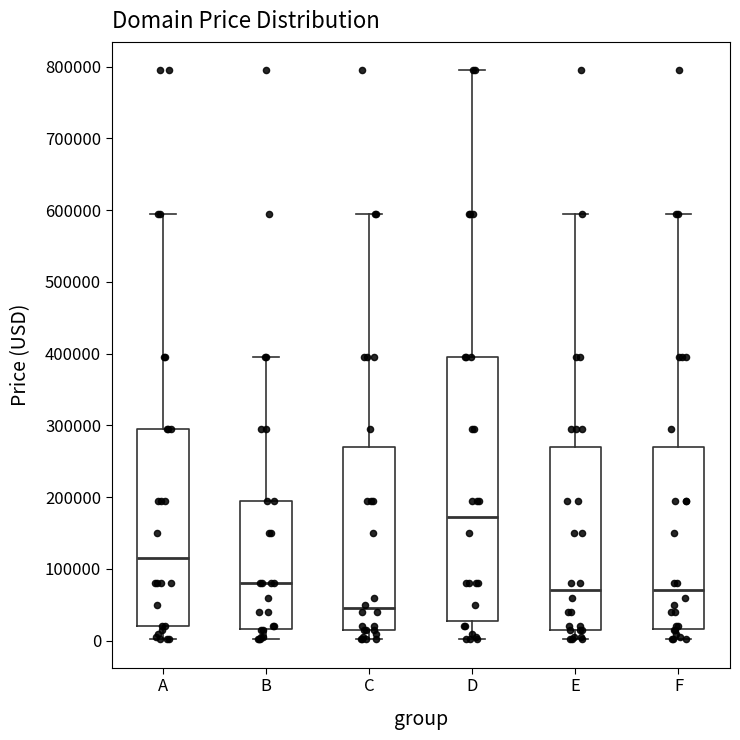

Which box has the lowest median line?

C